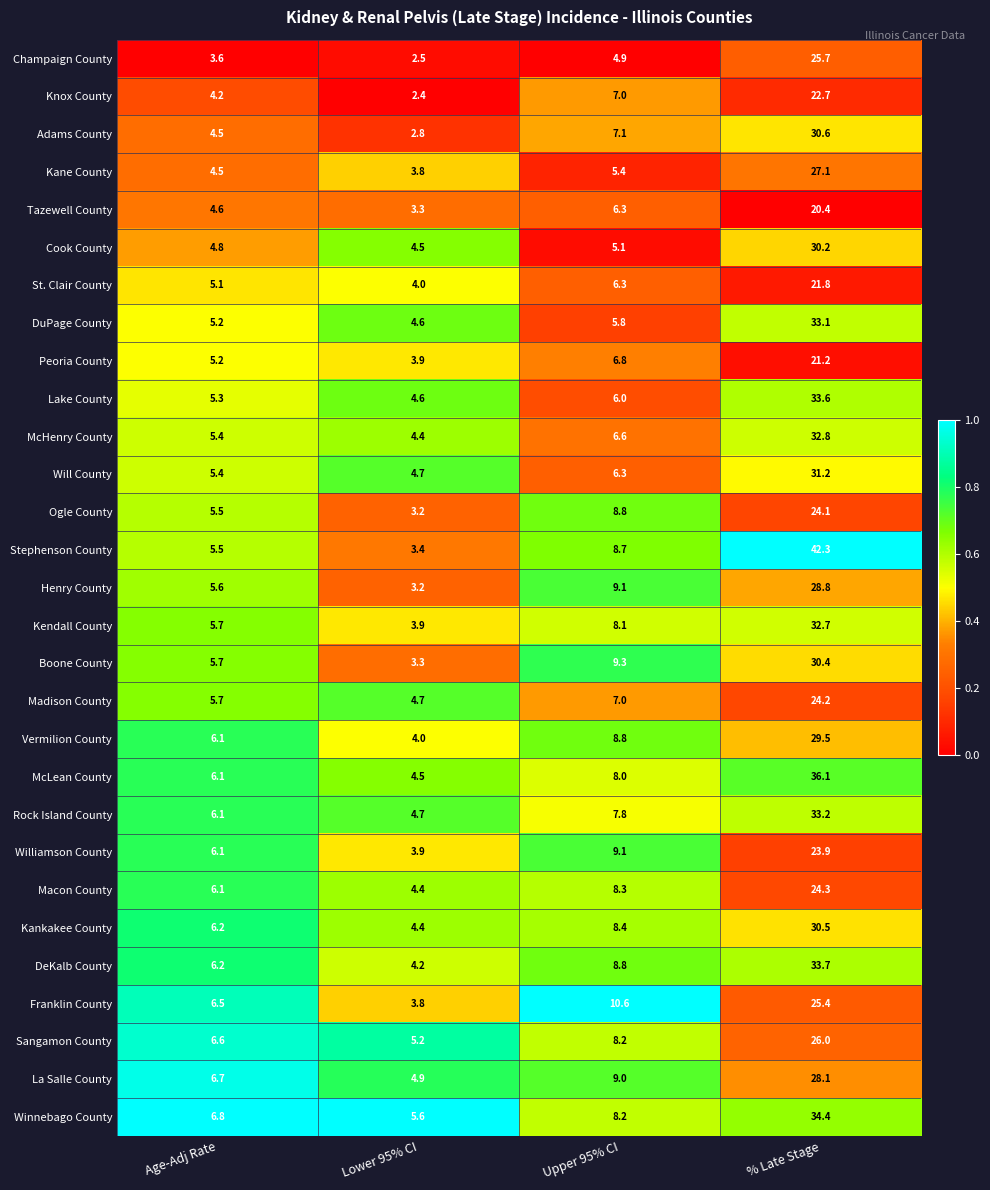

Is it true that Franklin County equals 4.3 at Age-Adj Rate?

False